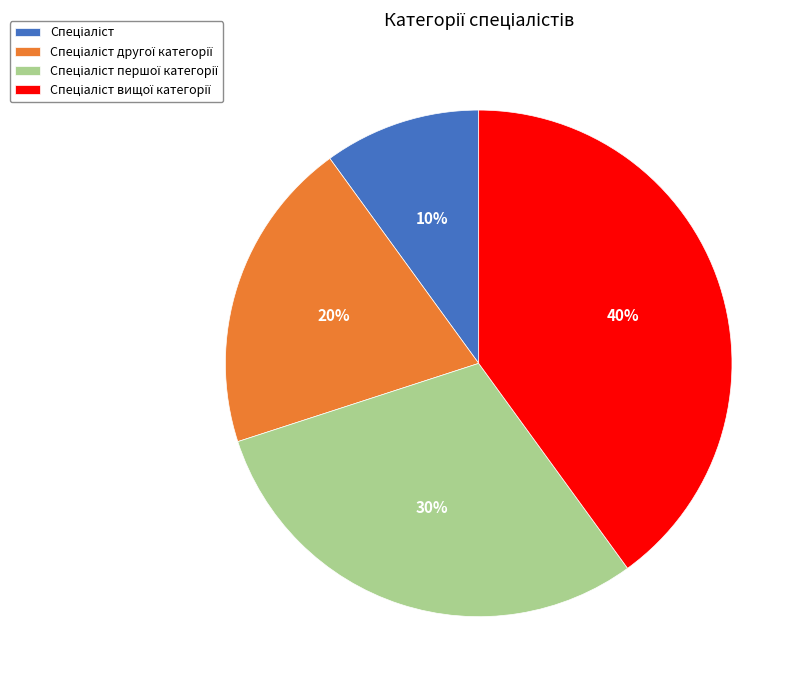

To the nearest percent, what is the difference between the largest and smallest slice percentages?

30%